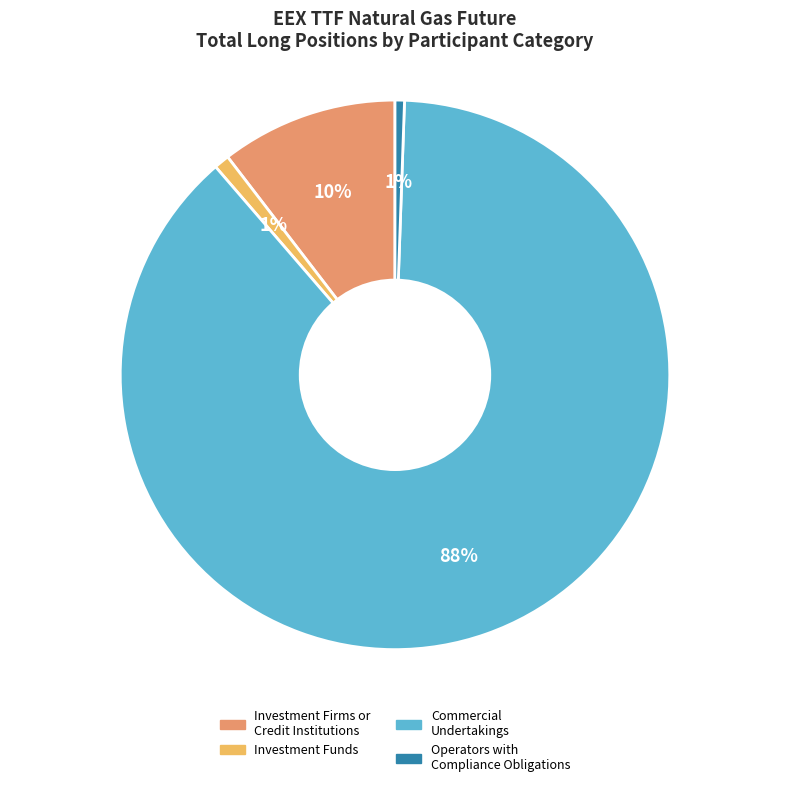

To the nearest percent, what is the average slice percentage?

25%